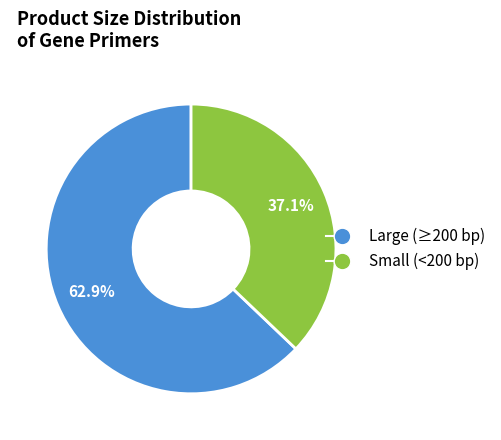

Does any single category account for the majority?

Yes